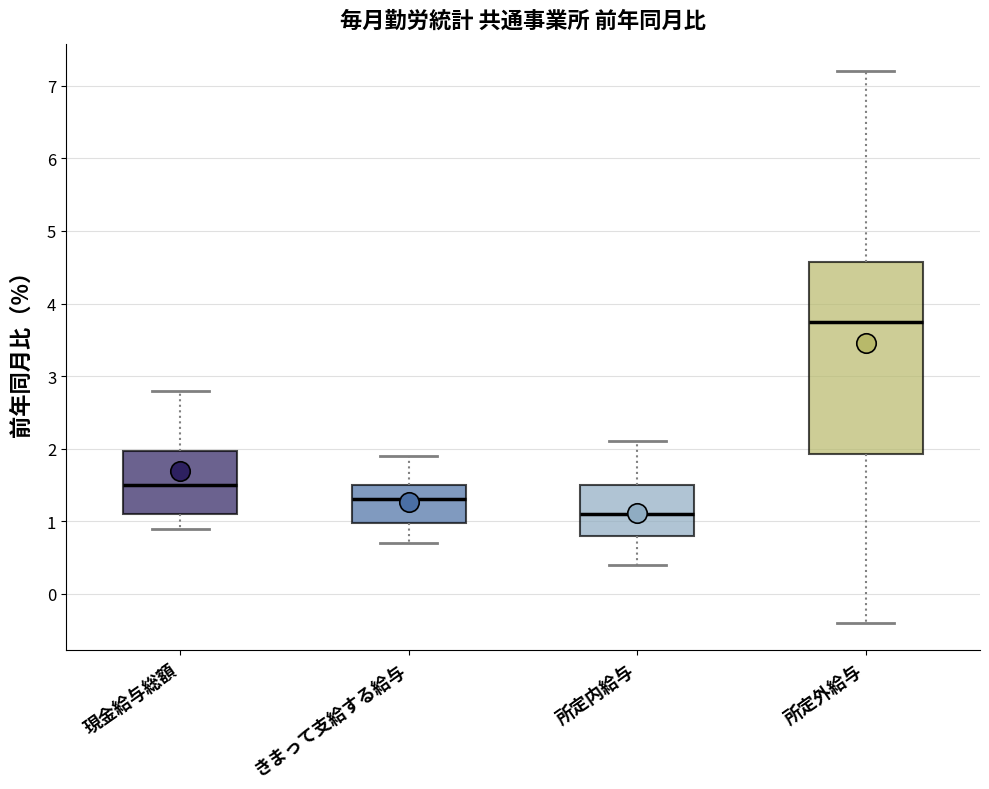

Reading left to right, read every box against the y-axis: the position of its median line, the range the box covers, and the ends of its whiskers. The values are not printed on the chart, so give them approximately, as read against the axis.

現金給与総額: median 1.5, box 1.1 to 2.0, whiskers 0.9 to 2.8
きまって支給する給与: median 1.3, box 1.0 to 1.5, whiskers 0.7 to 1.9
所定内給与: median 1.1, box 0.8 to 1.5, whiskers 0.4 to 2.1
所定外給与: median 3.8, box 1.9 to 4.6, whiskers -0.4 to 7.2